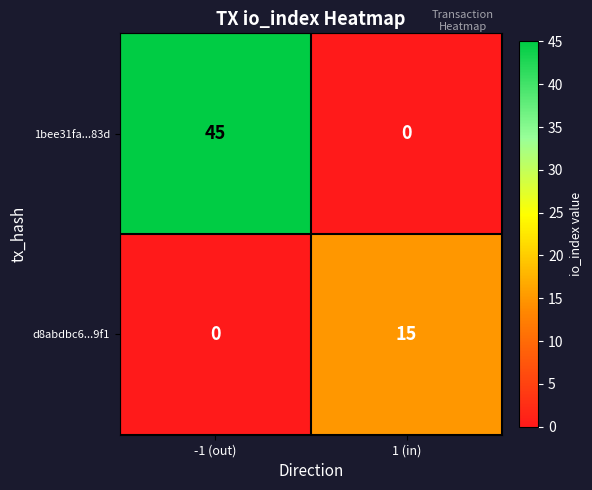

What is the maximum value shown in the chart?

45